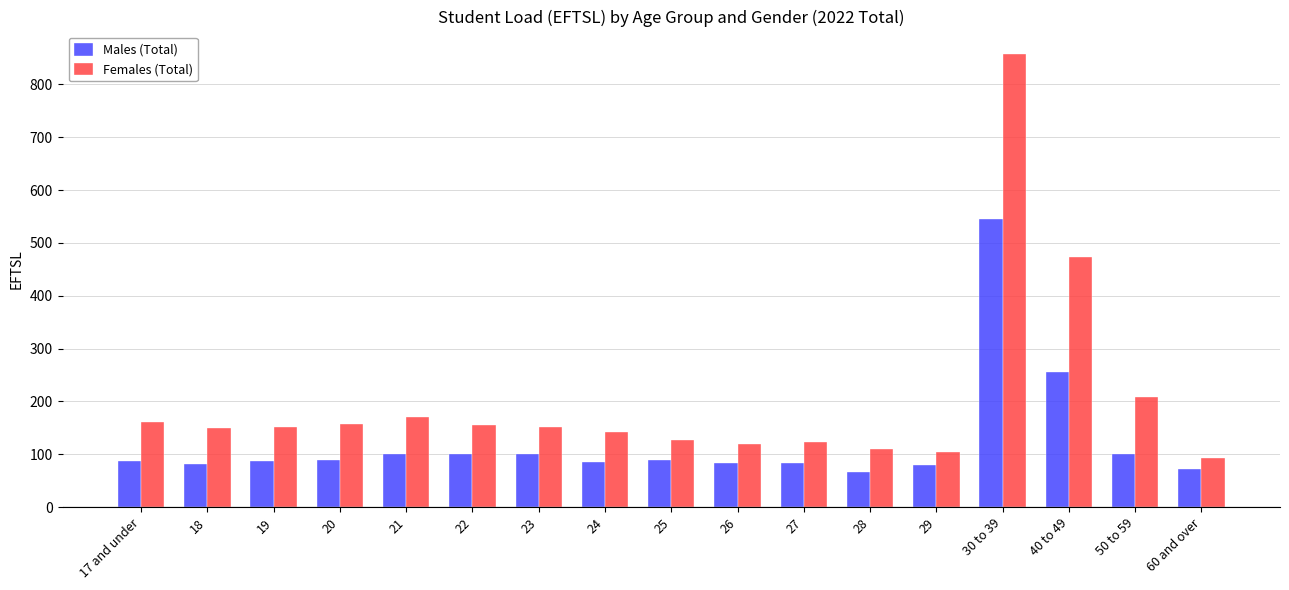

How many bars are there in each group?

2